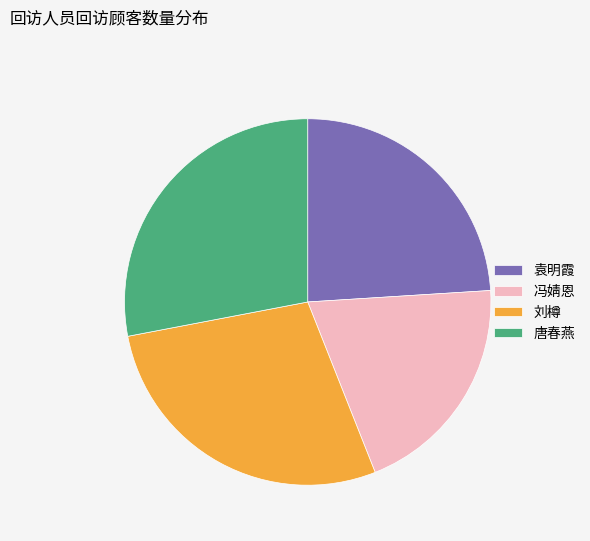

What is the smallest slice in the pie chart?

冯婧恩